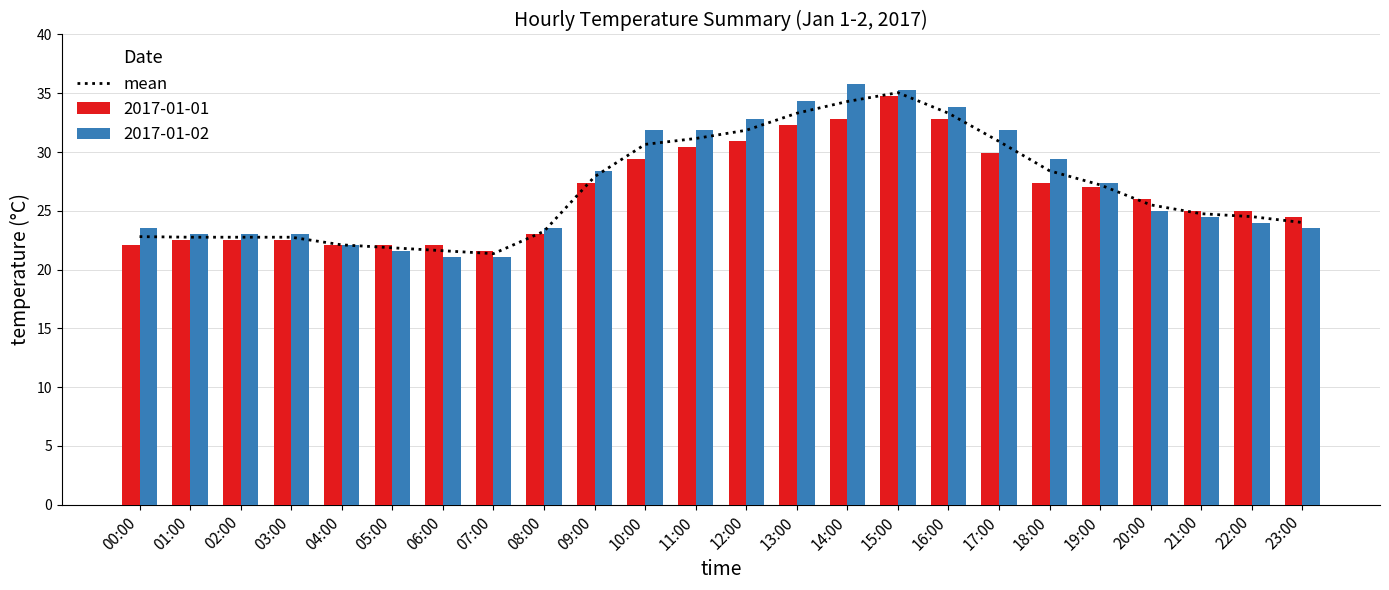

The chart shows a value of 22.0 at 13:00. True or false?

False